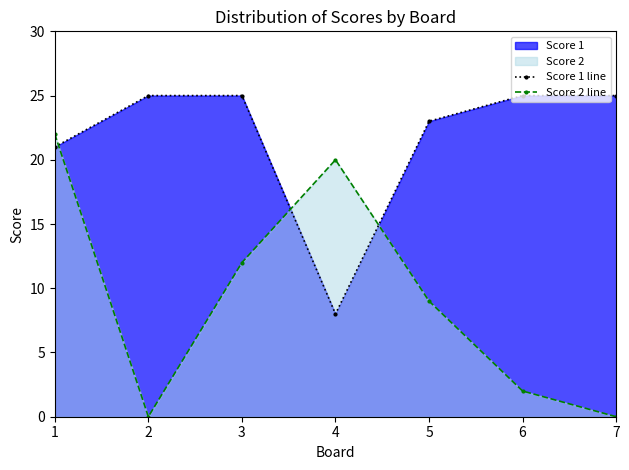

What is the average value of the Score 1 line series?

22